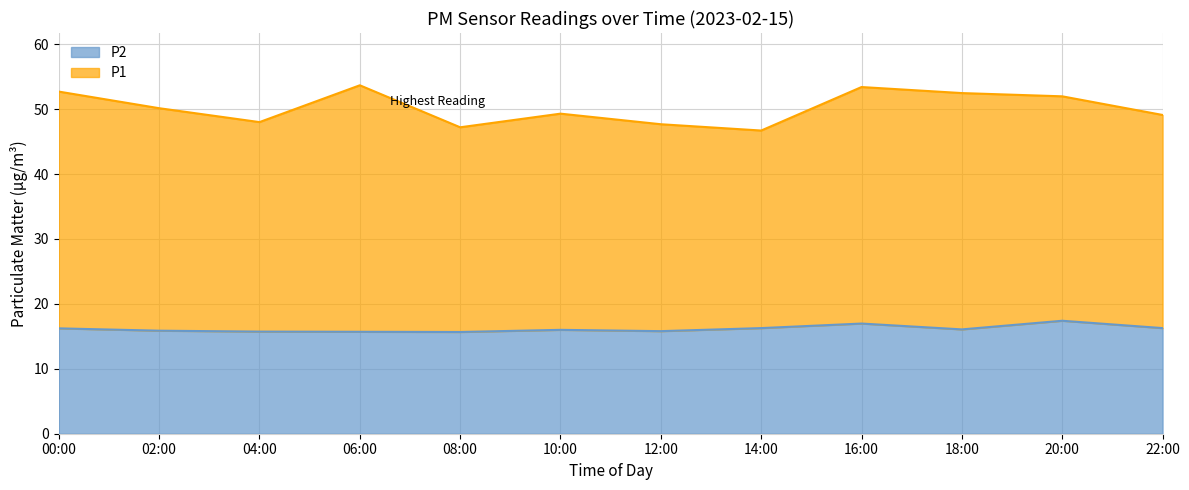

True or false: the data shows 24.4 at 16:00.

False